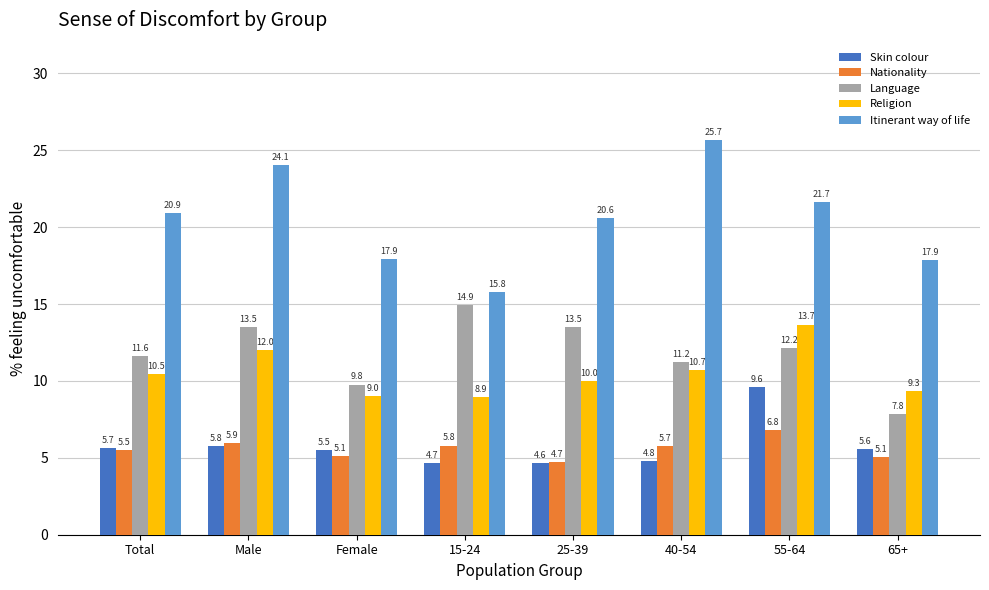

Reading left to right, transcribe all the data shown in this chart.

Skin colour: 5.7	5.8	5.5	4.7	4.6	4.8	9.6	5.6
Nationality: 5.5	5.9	5.1	5.8	4.7	5.7	6.8	5.1
Language: 11.6	13.5	9.8	14.9	13.5	11.2	12.2	7.8
Religion: 10.5	12.0	9.0	8.9	10.0	10.7	13.7	9.3
Itinerant way of life: 20.9	24.1	17.9	15.8	20.6	25.7	21.7	17.9